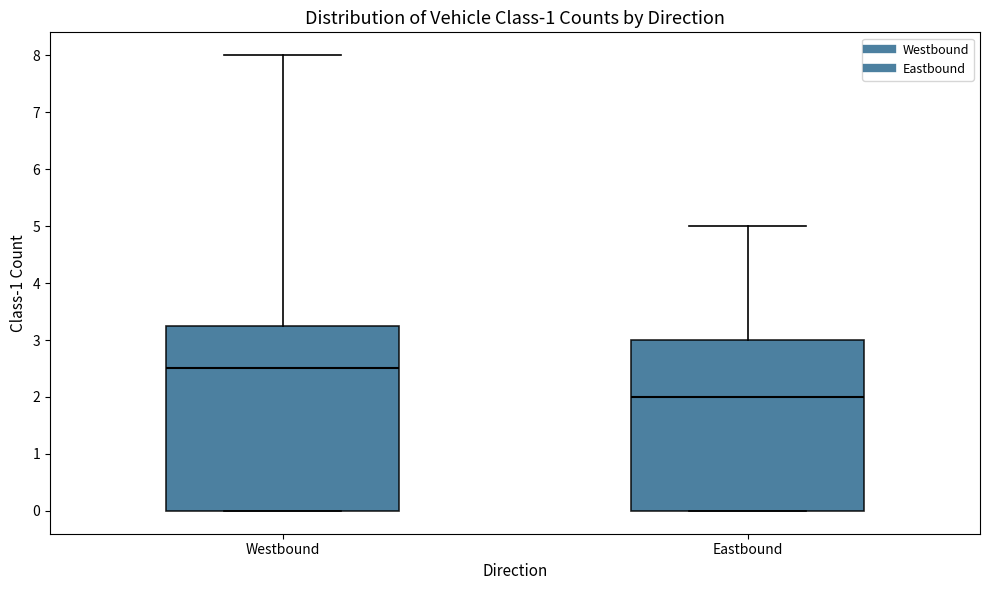

Reading left to right, transcribe this box plot: for each box, give where its median line is, the range the box spans, and where its two whiskers end, as read against the y-axis. The values are not printed on the chart, so give them approximately, as read against the axis.

Westbound: median 2.5, box 0.0 to 3.3, whiskers 0.0 to 8.0
Eastbound: median 2.0, box 0.0 to 3.0, whiskers 0.0 to 5.0